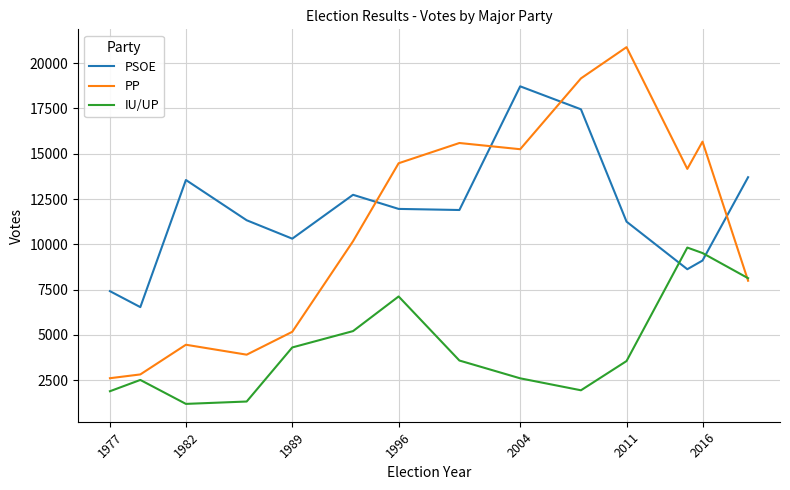

How many lines are shown in the chart?

3